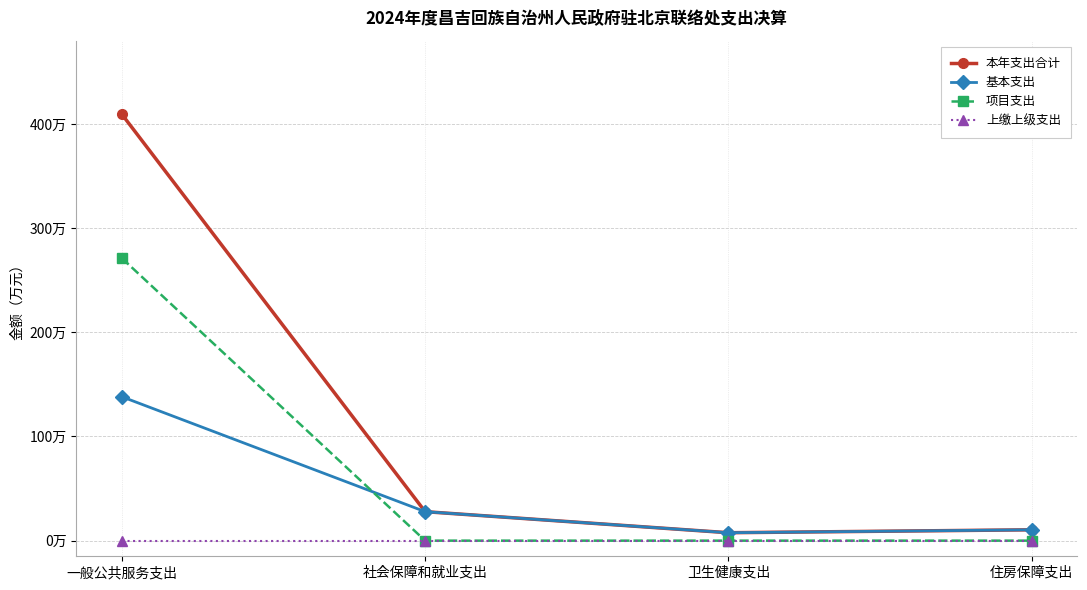

What value does the 本年支出合计 series have at 一般公共服务支出?

409.3